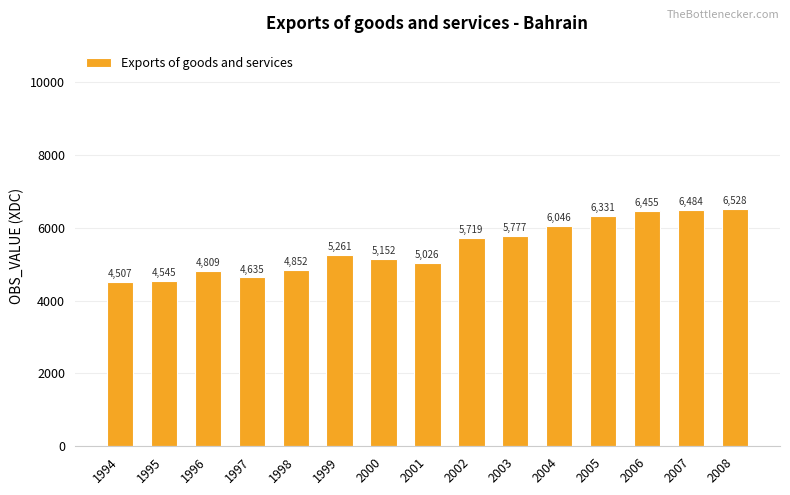

Does the chart contain stacked bars?

No